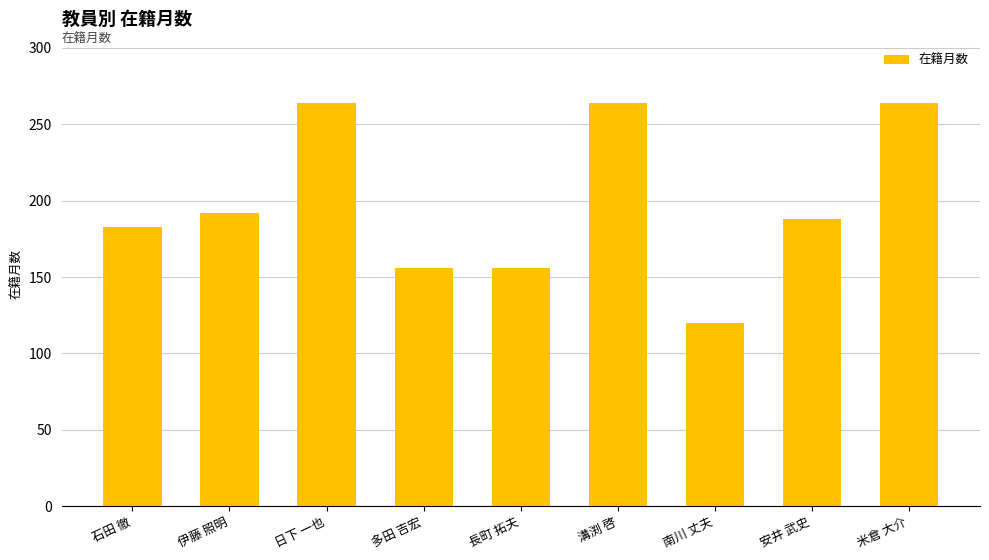

At which category does the chart reach its minimum across all series?

南川 丈夫